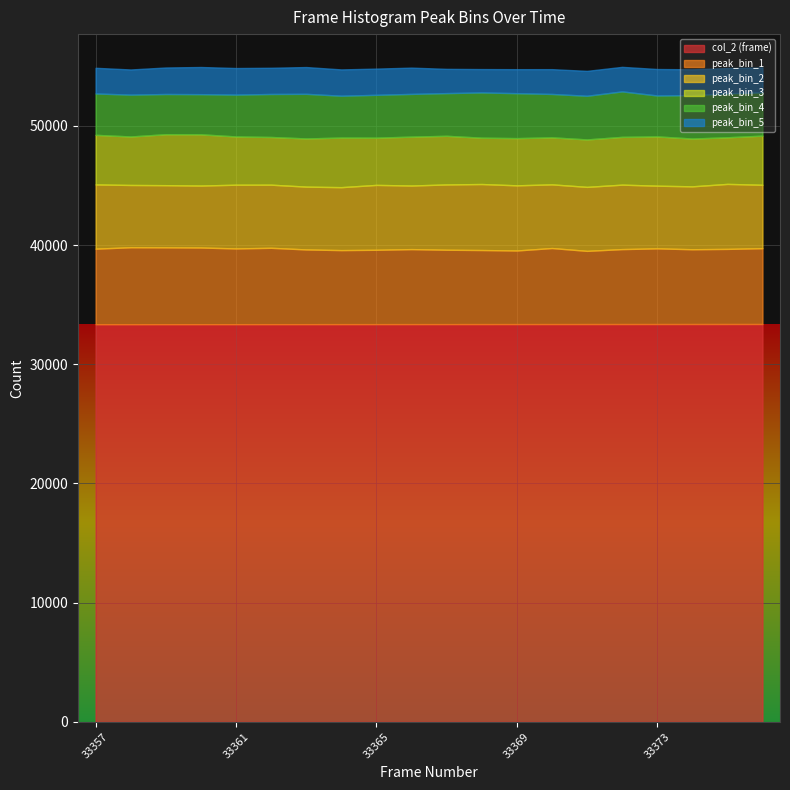

Rank the series by their maximum value, from lowest to highest.

peak_bin_5, peak_bin_4, peak_bin_3, peak_bin_2, peak_bin_1, col_2 (frame)